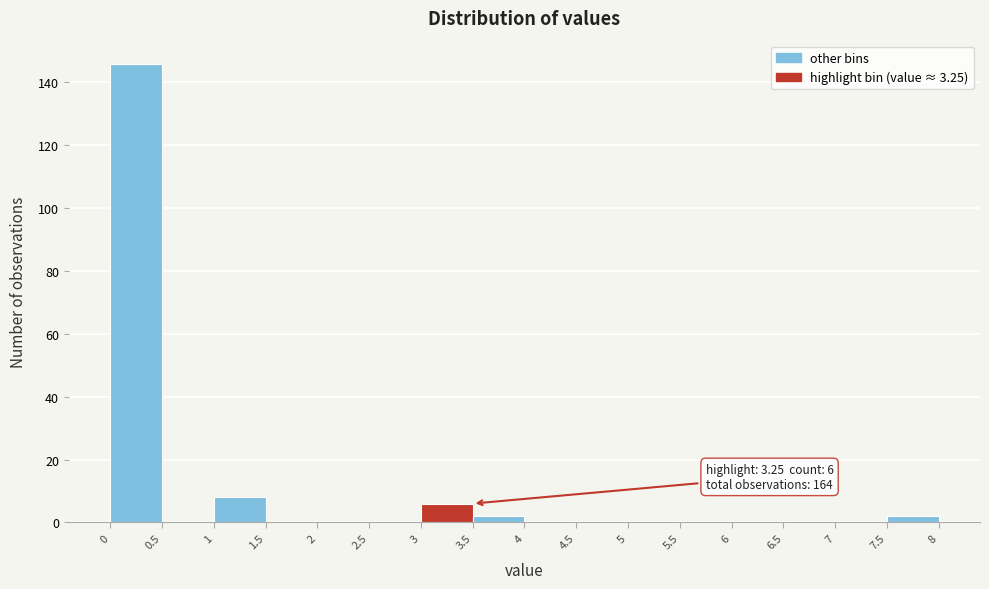

Over which range of the x-axis is the bar tallest?

0 to 0.5